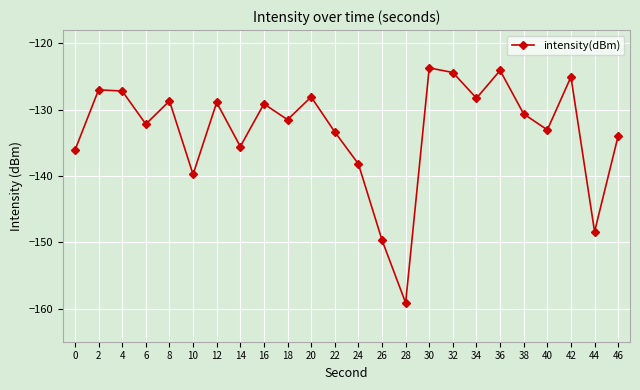

The value at 28 is -159.1. True or false?

True